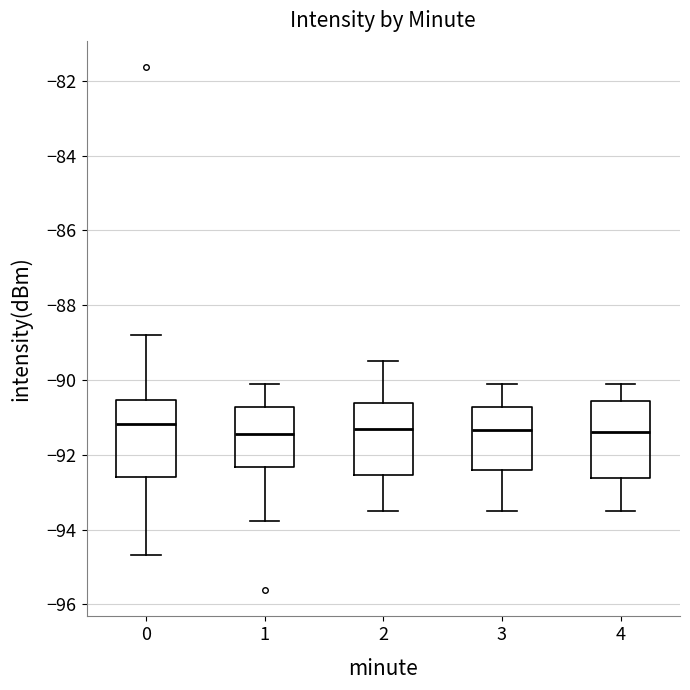

Reading left to right, read every box against the y-axis: the position of its median line, the range the box covers, and the ends of its whiskers. The values are not printed on the chart, so give them approximately, as read against the axis.

0: median -91.2, box -92.6 to -90.6, whiskers -94.6 to -88.8
1: median -91.4, box -92.4 to -90.8, whiskers -93.8 to -90.0
2: median -91.2, box -92.6 to -90.6, whiskers -93.4 to -89.4
3: median -91.4, box -92.4 to -90.8, whiskers -93.4 to -90.0
4: median -91.4, box -92.6 to -90.6, whiskers -93.4 to -90.0